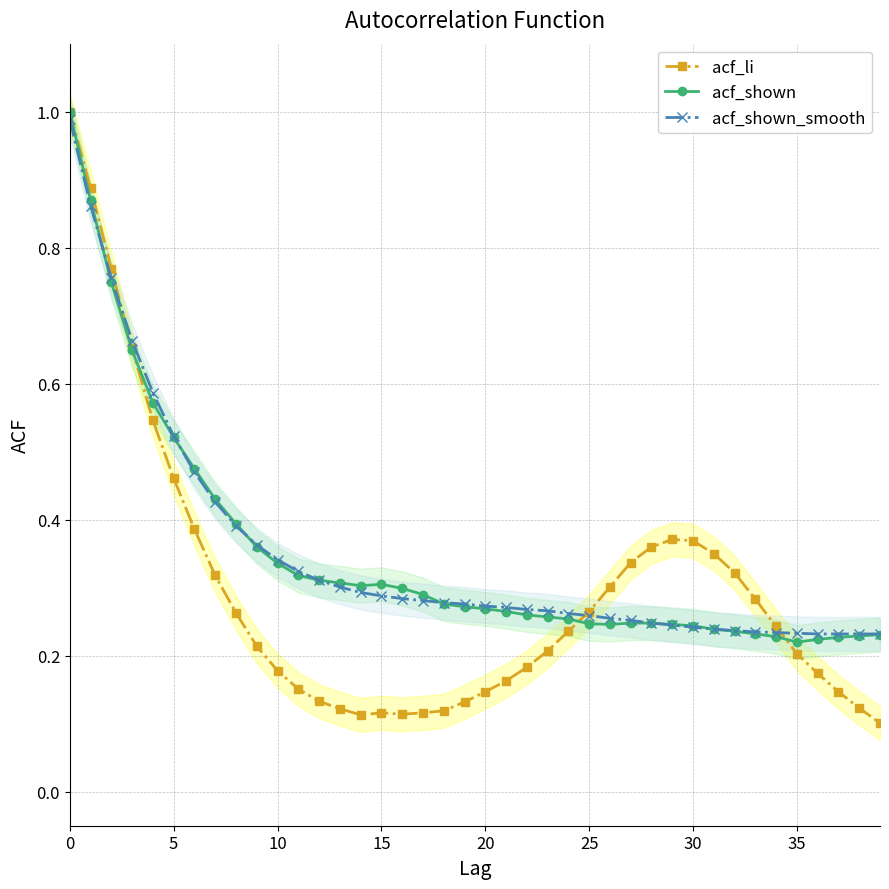

What is the difference between the maximum and second lowest values in the acf_shown series?

0.8